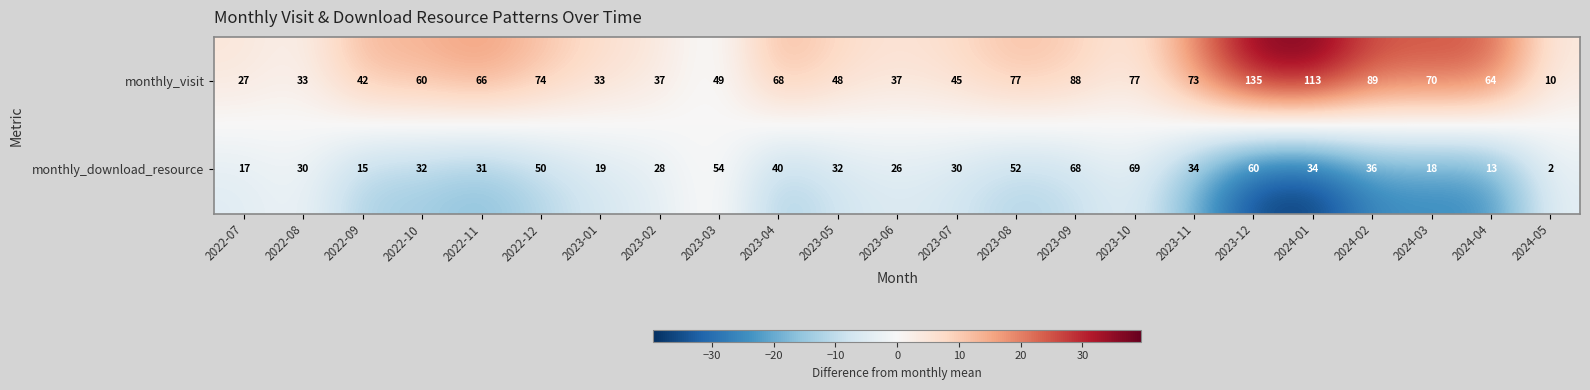

What is the minimum value shown in the chart?

2